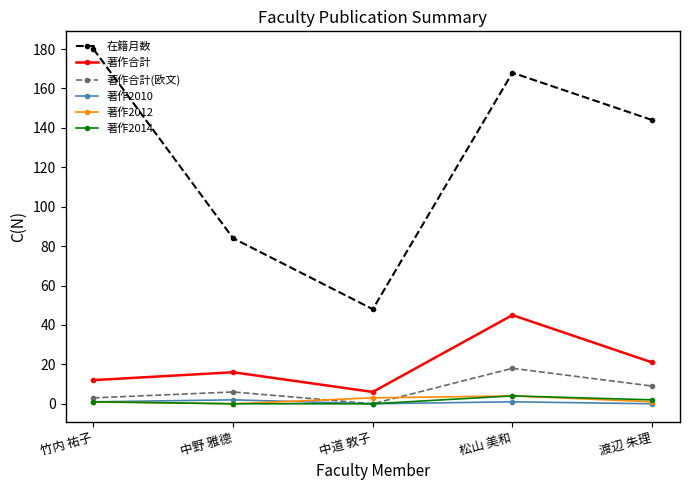

Reading left to right, list all the values displayed in this chart.

在籍月数: 竹内 祐子=180	中野 雅德=84	中道 敦子=48	松山 美和=168	渡辺 朱理=144
著作合計: 竹内 祐子=12	中野 雅德=16	中道 敦子=6	松山 美和=45	渡辺 朱理=21
著作合計(欧文): 竹内 祐子=3	中野 雅德=6	中道 敦子=0	松山 美和=18	渡辺 朱理=9
著作2010: 竹内 祐子=1	中野 雅德=2	中道 敦子=0	松山 美和=1	渡辺 朱理=0
著作2012: 竹内 祐子=1	中野 雅德=0	中道 敦子=3	松山 美和=4	渡辺 朱理=1
著作2014: 竹内 祐子=1	中野 雅德=0	中道 敦子=0	松山 美和=4	渡辺 朱理=2